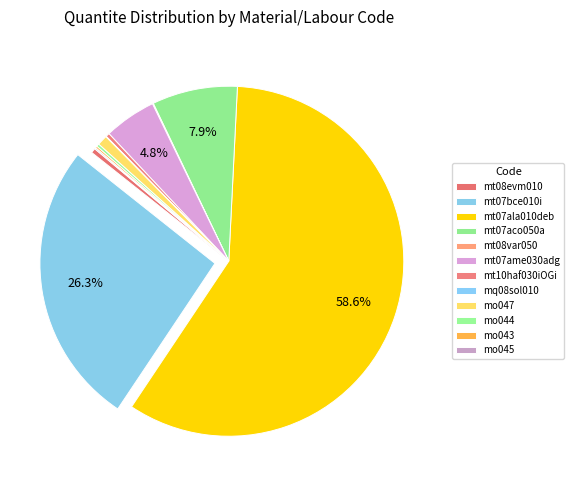

Which has a higher value, mo047 or mq08sol010?

mo047